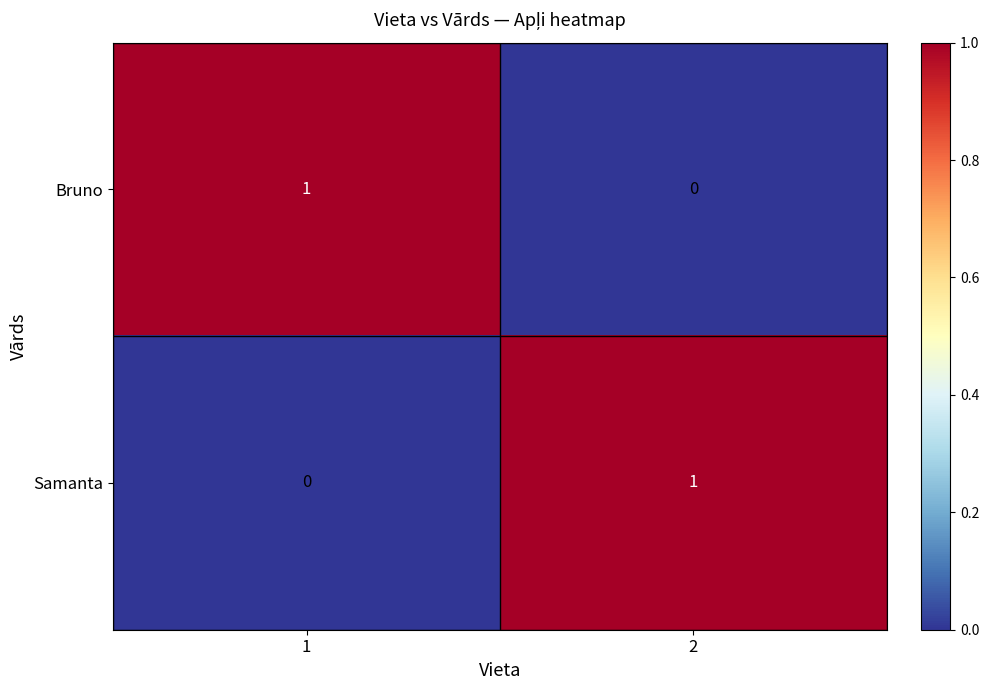

The value of Bruno at 1 is 1. True or false?

True